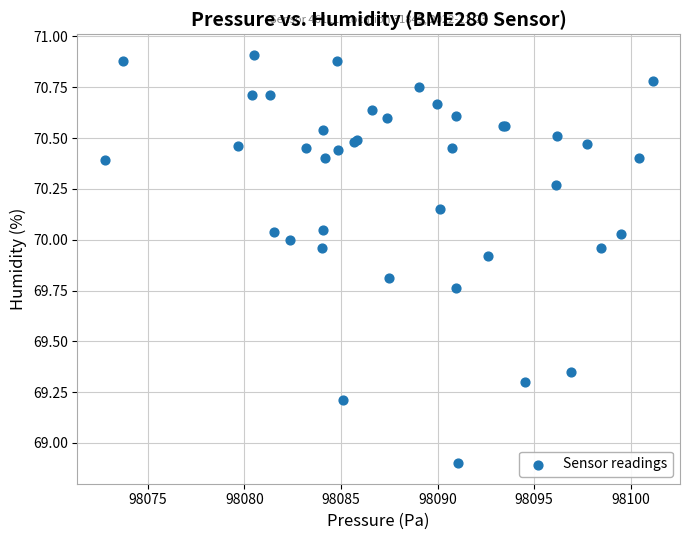

What Y value in the scatter plot is closest to 69?

68.9